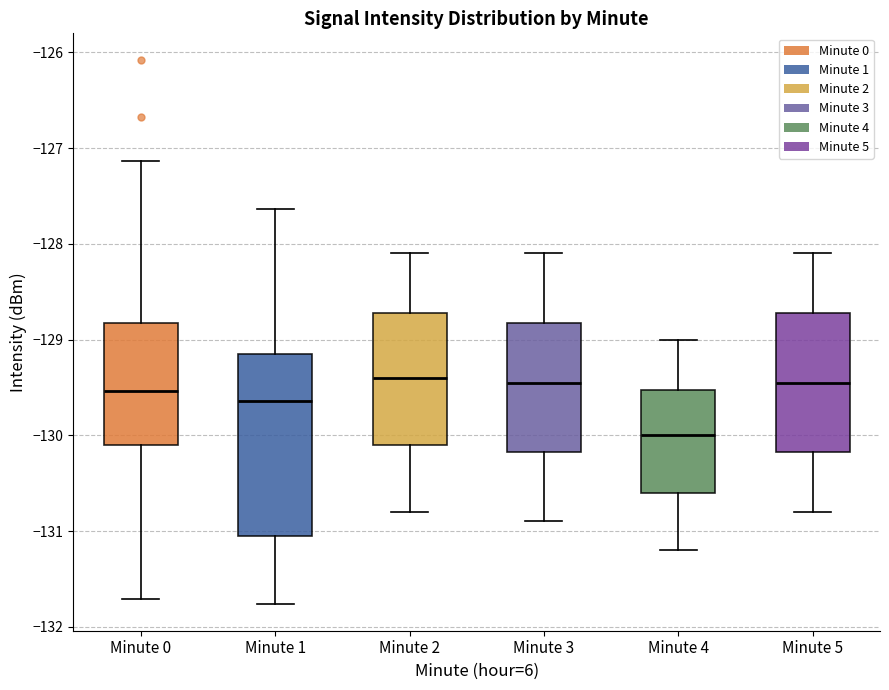

Which box's median line is the lowest?

Minute 4